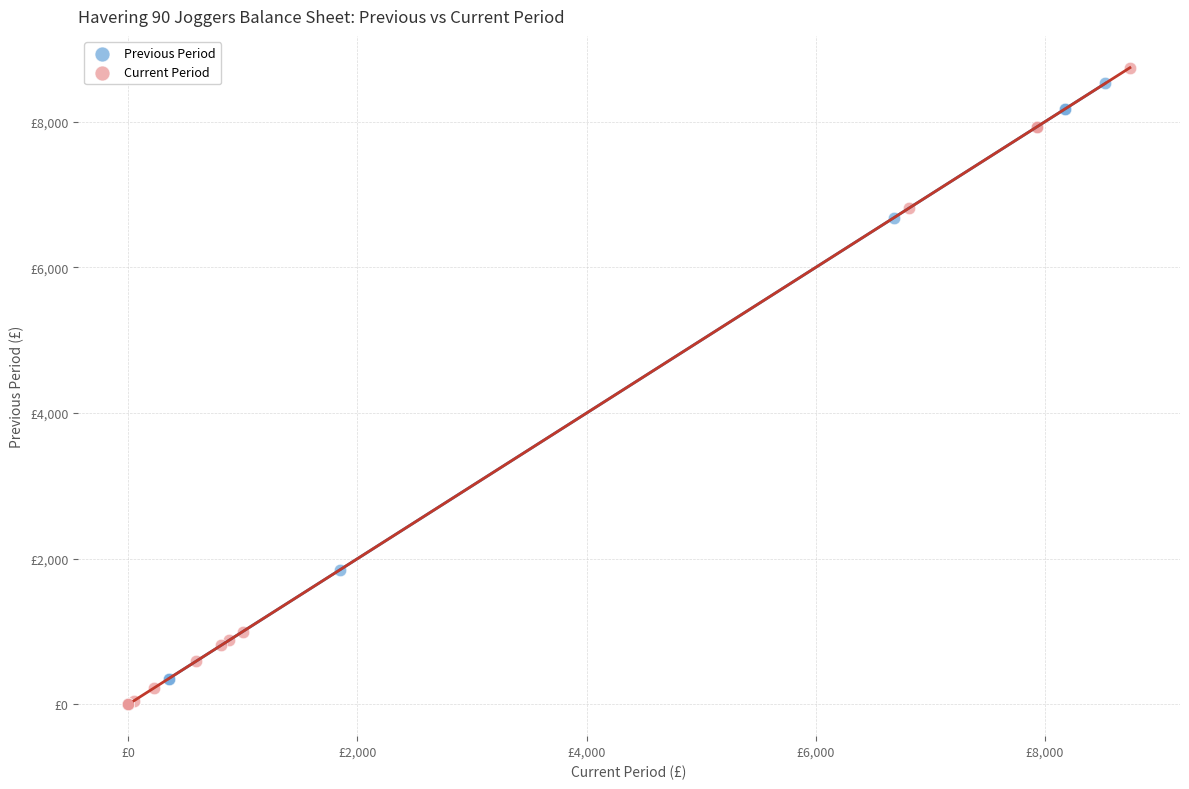

What are all the series names shown in the legend?

Previous Period, Current Period